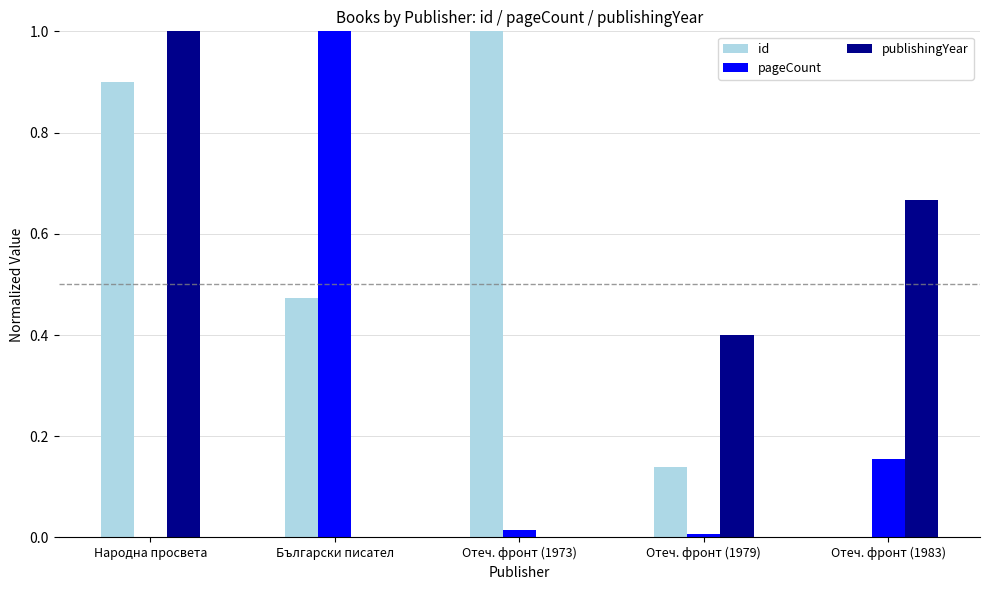

Which series changed the most between Отеч. фронт (1973) and Отеч. фронт (1983)?

id